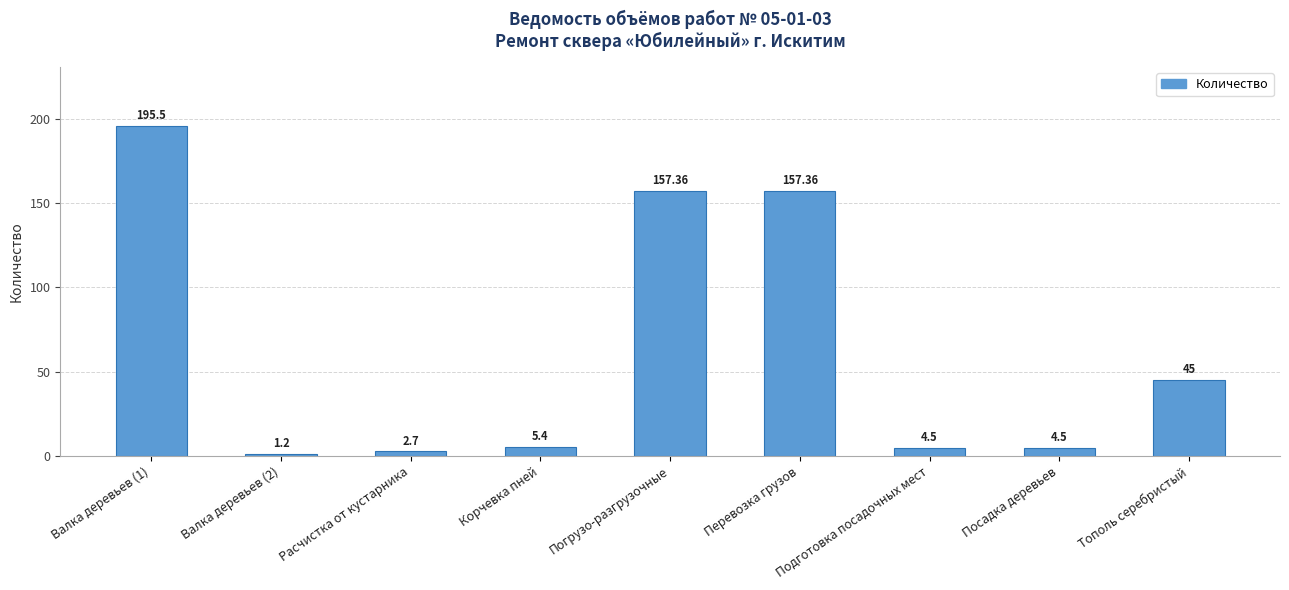

What is the ratio of the value at Погрузо-разгрузочные to the value at Валка деревьев (1)?

0.8